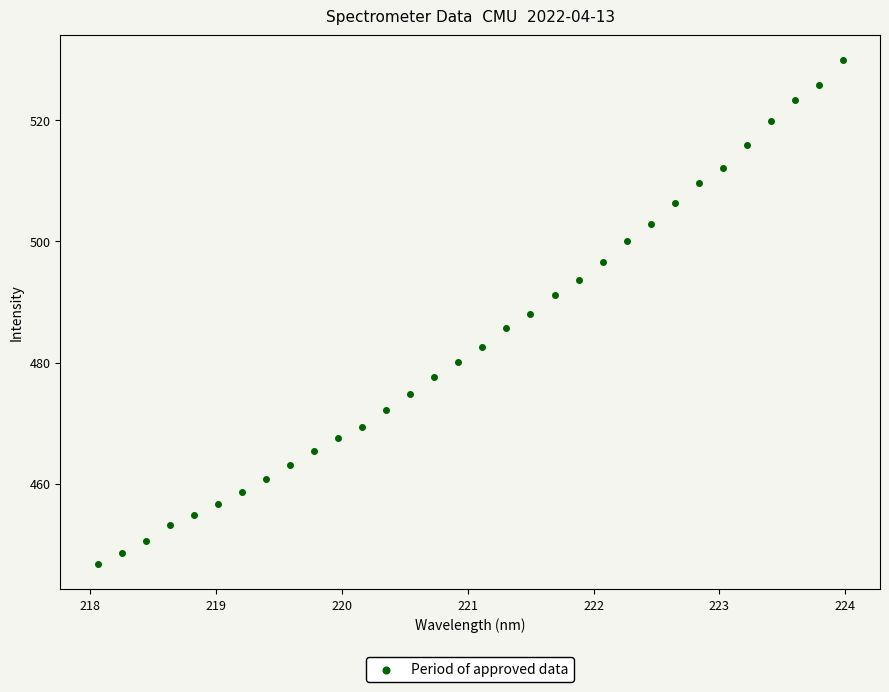

What is the range of X values (max minus min)?

5.9